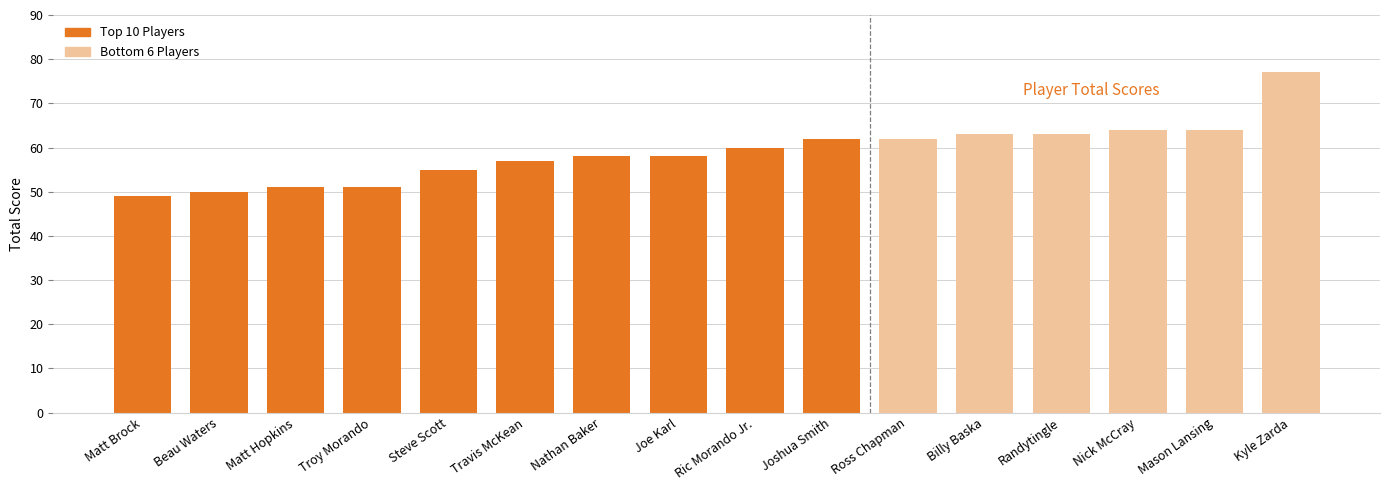

Approximately how many times larger is the value at Joshua Smith compared to Randytingle?

1.0